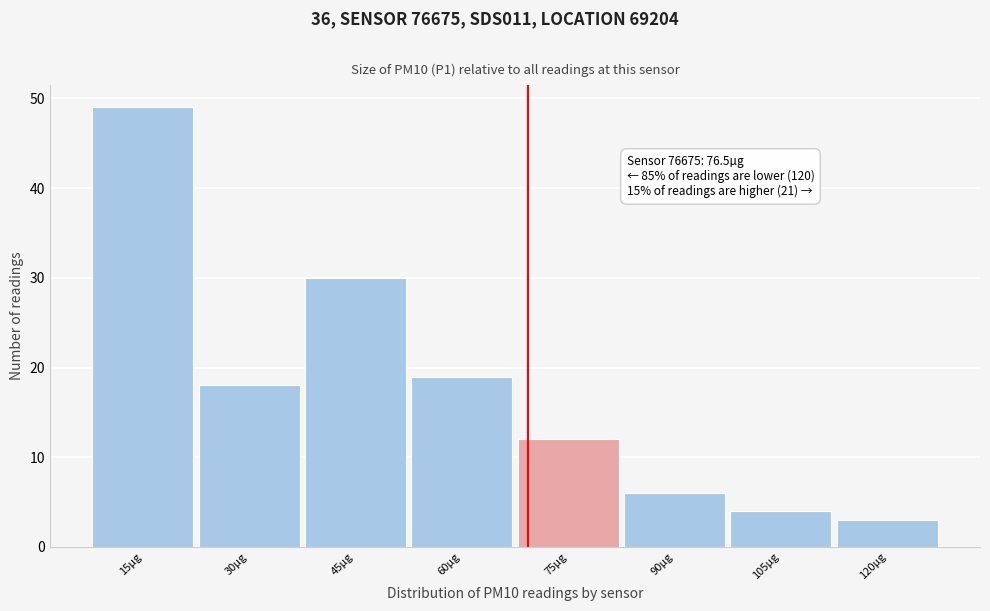

Reading left to right, extract all data points from this chart.

15µg=49	30µg=18	45µg=30	60µg=19	75µg=12	90µg=6	105µg=4	120µg=3